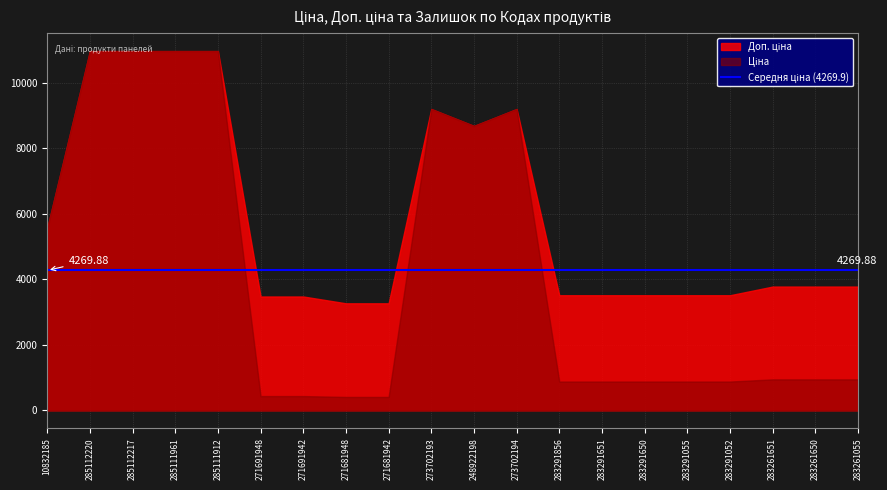

How many data points in Доп. ціна are less than 3776?

9